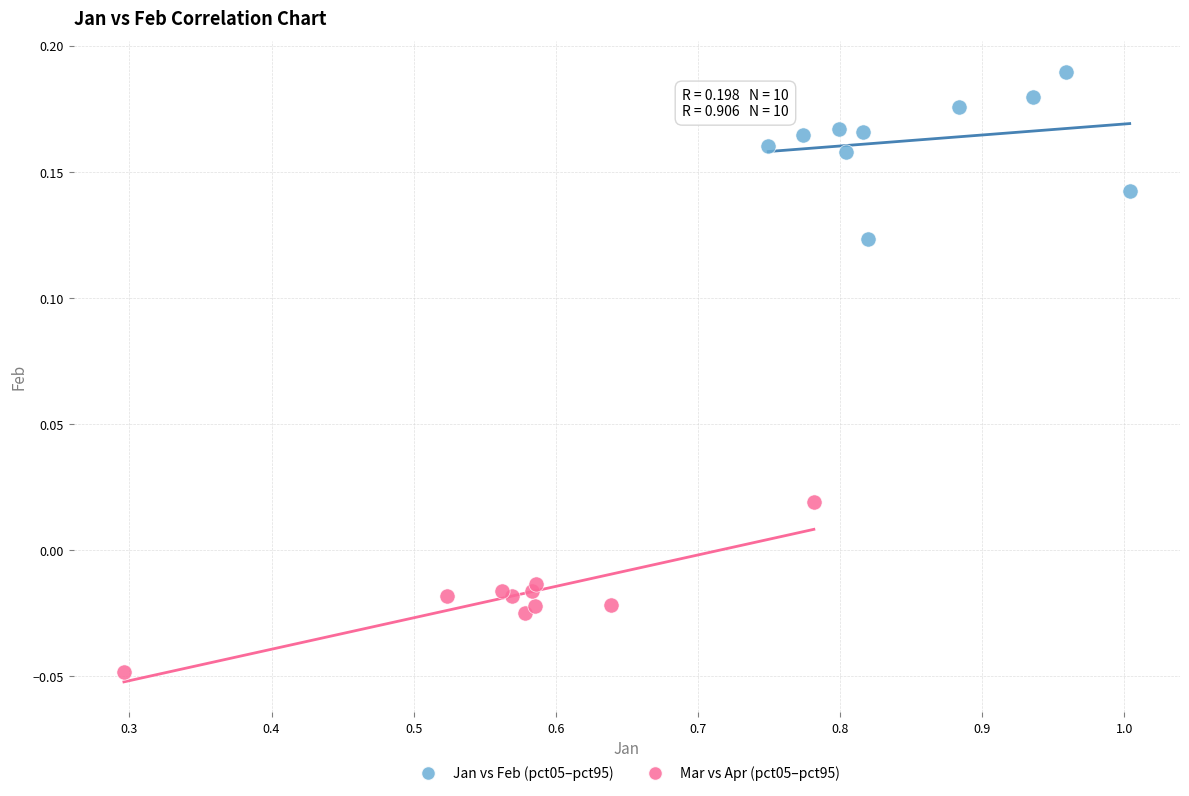

Which series contains the lowest Y value?

Mar vs Apr (pct05–pct95)